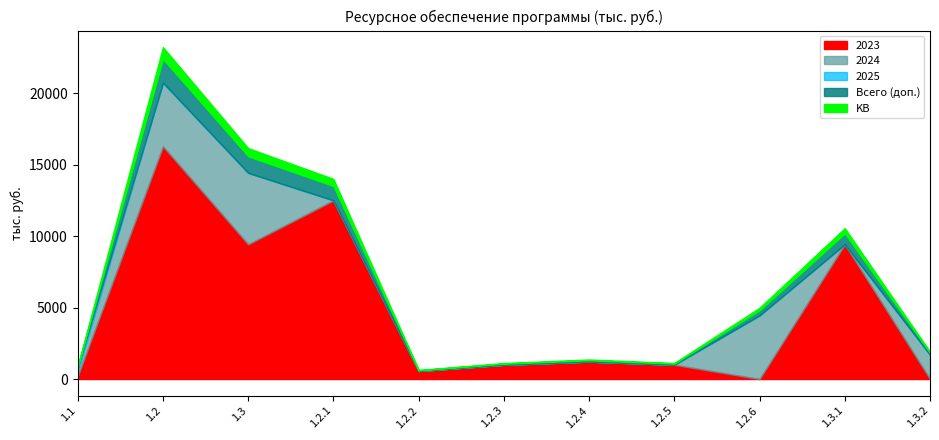

Which has a higher value, 1.2.3 or 1.2.4?

1.2.4